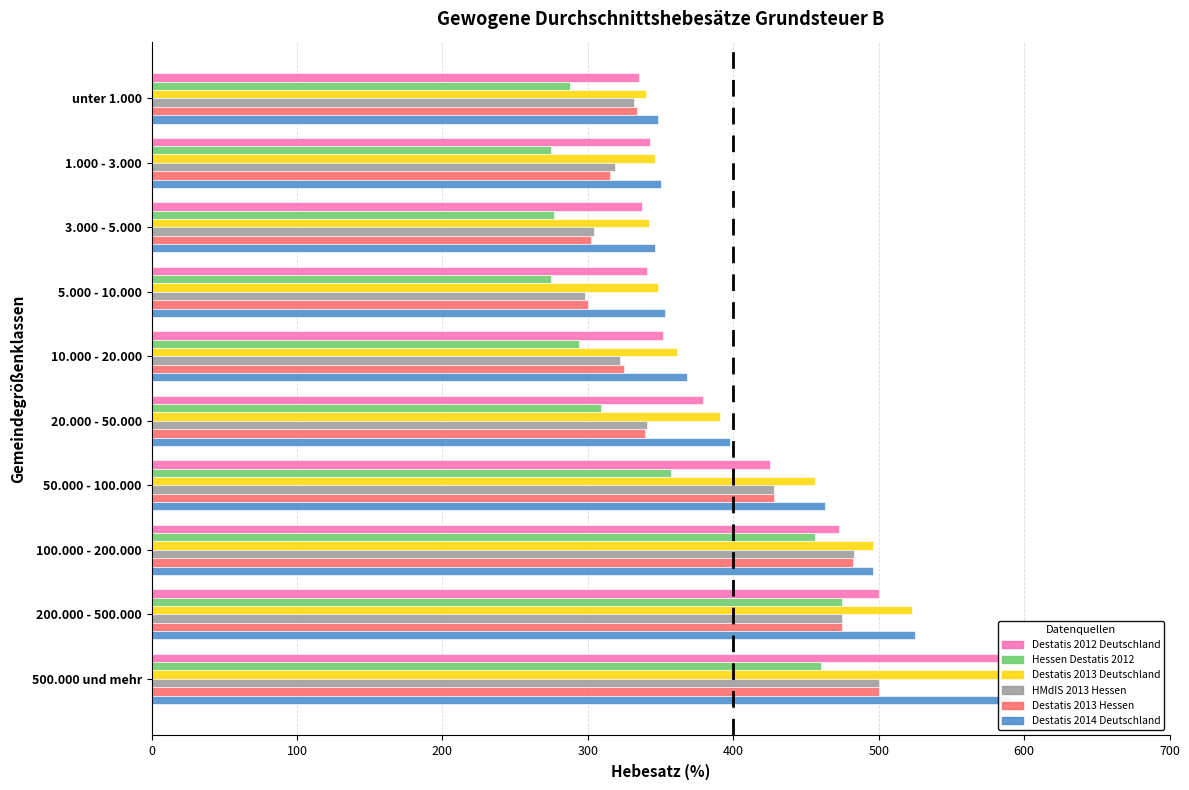

Is the value of Destatis 2013 Deutschland at 50.000 - 100.000 greater than the value of Destatis 2014 Deutschland at 50.000 - 100.000?

No